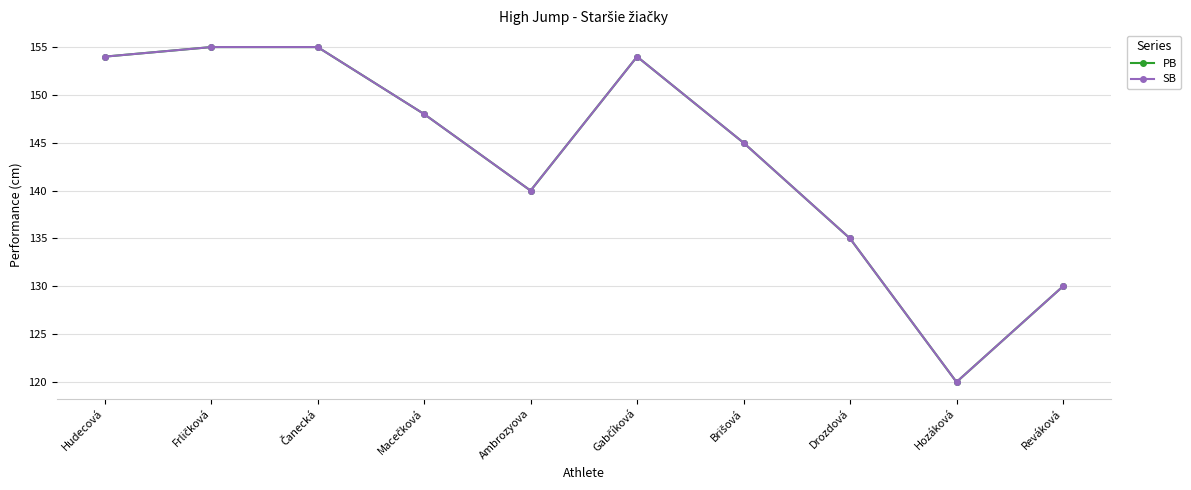

Is this an area chart (filled region under the line)?

No